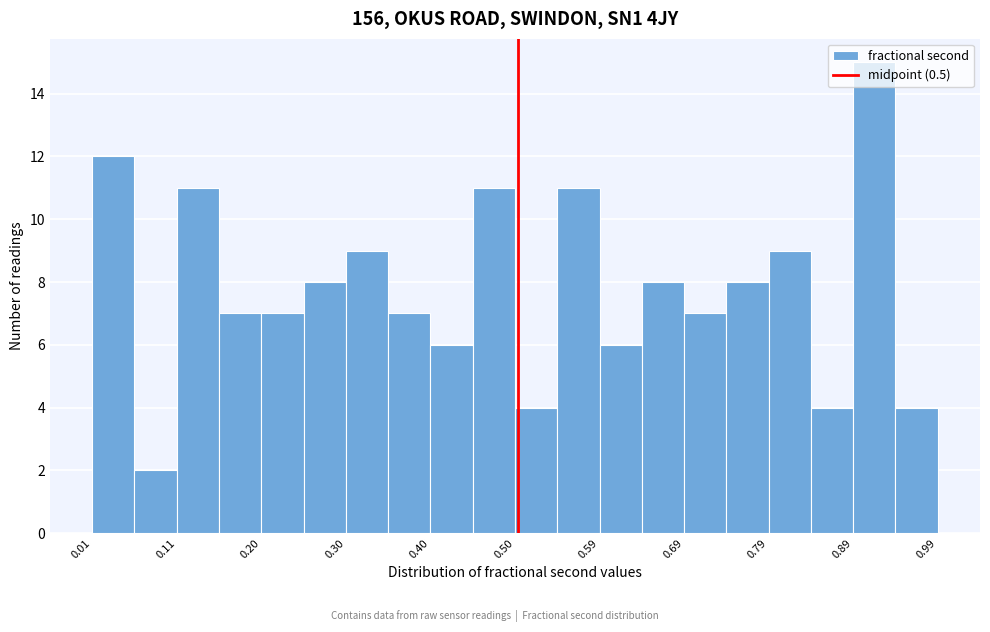

Reading left to right, list every bar in this chart as the range it spans on the x-axis followed by its height. Neither the bar edges nor the heights are printed on the chart, so give them approximately, as read against the axes.

0.01 to 0.06: 12
0.06 to 0.11: 2
0.11 to 0.15: 11
0.15 to 0.20: 7
0.20 to 0.25: 7
0.25 to 0.30: 8
0.30 to 0.35: 9
0.35 to 0.40: 7
0.40 to 0.45: 6
0.45 to 0.50: 11
0.50 to 0.55: 4
0.55 to 0.59: 11
0.59 to 0.64: 6
0.64 to 0.69: 8
0.69 to 0.74: 7
0.74 to 0.79: 8
0.79 to 0.84: 9
0.84 to 0.89: 4
0.89 to 0.94: 15
0.94 to 0.99: 4